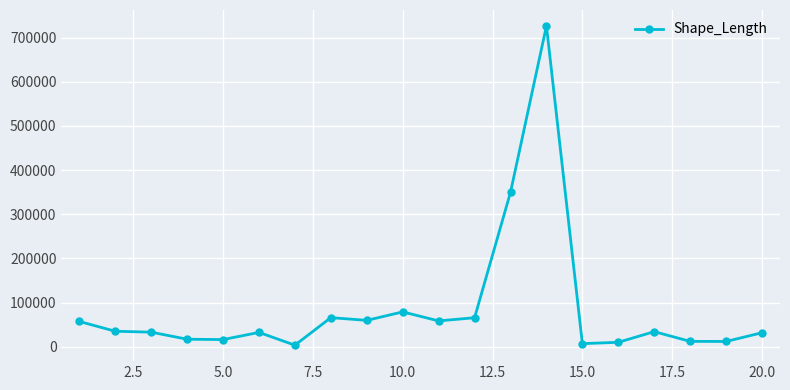

How many distinct data groups are displayed?

1